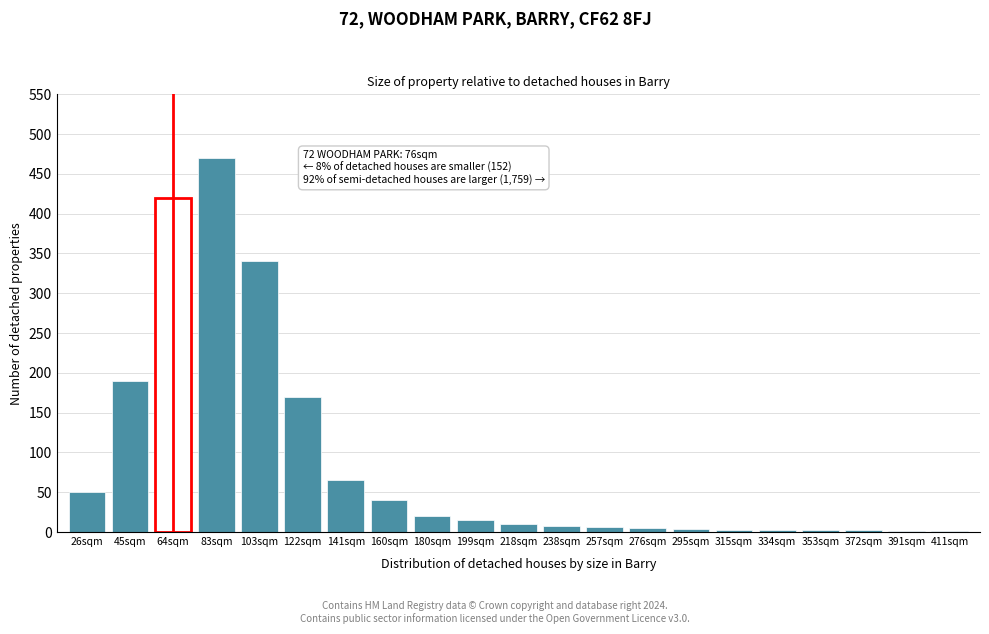

What is the change in value from 45sqm to 64sqm?

+230